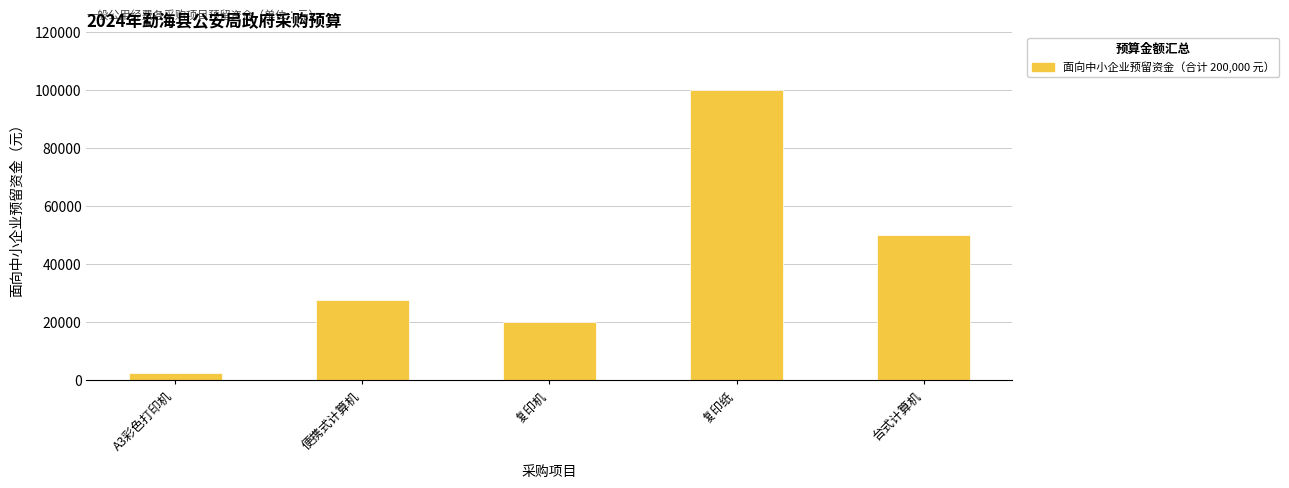

What is the difference between the values at 复印机 and 便携式计算机?

7500